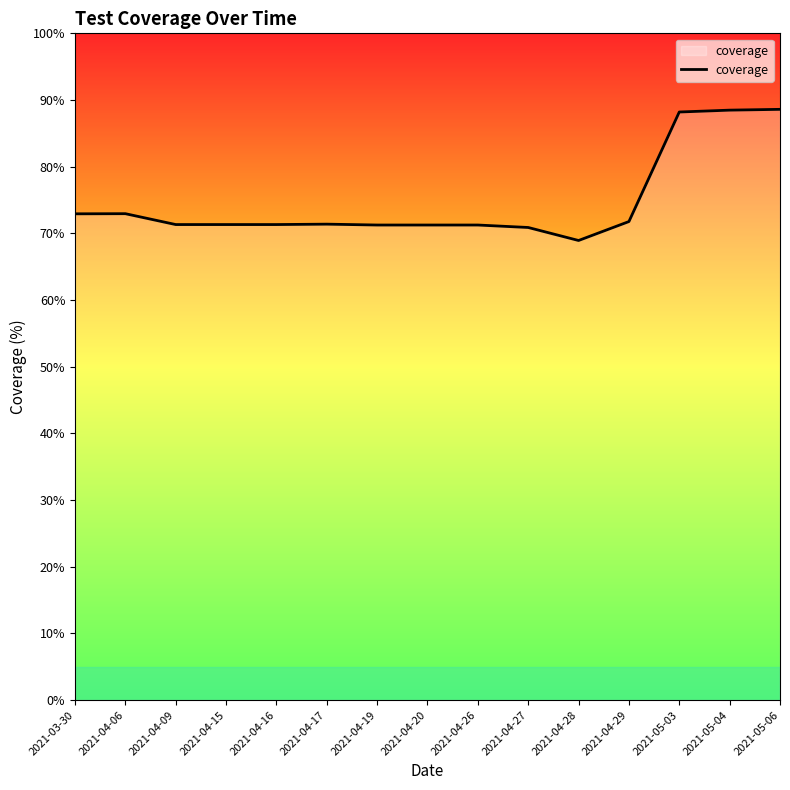

Between 2021-04-15 and 2021-05-03, which is larger?

2021-05-03